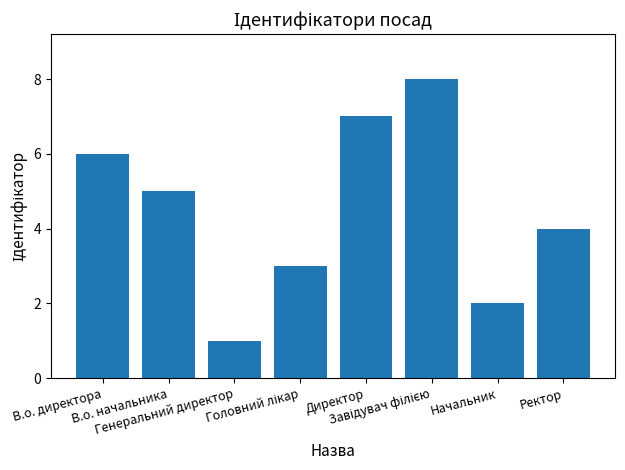

The chart shows a value of 3 at В.о. начальника. True or false?

False